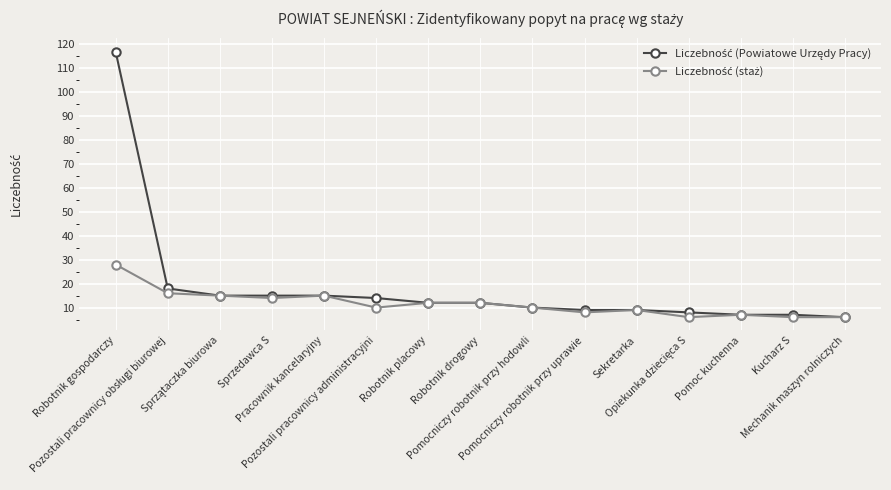

What is the minimum value shown in the chart?

6